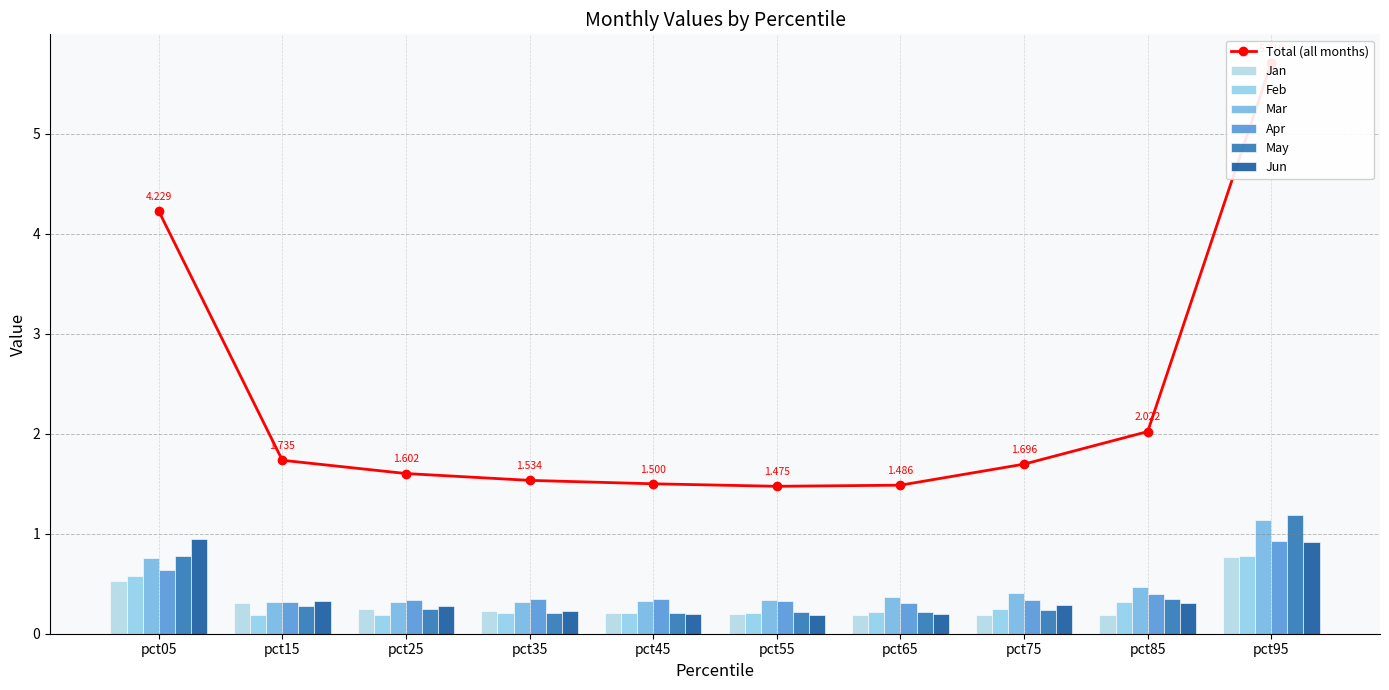

Which category has the lowest value in the Feb series?

pct25